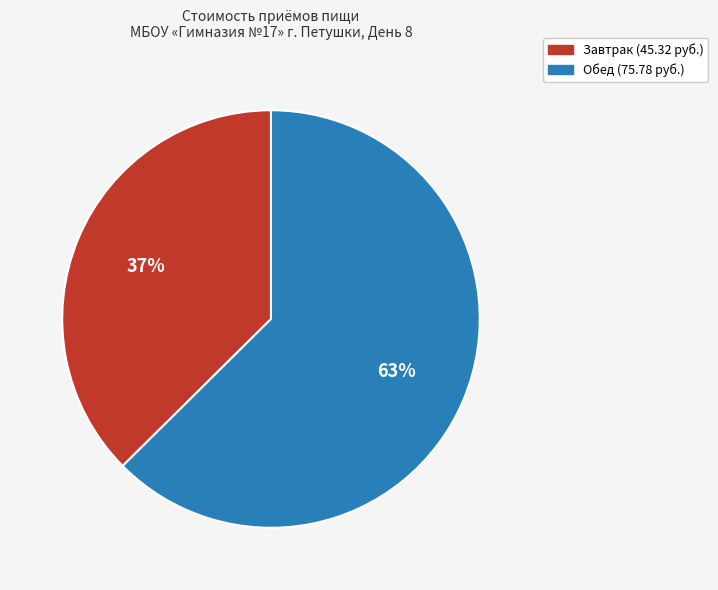

Which has a higher value, Обед or Завтрак?

Обед